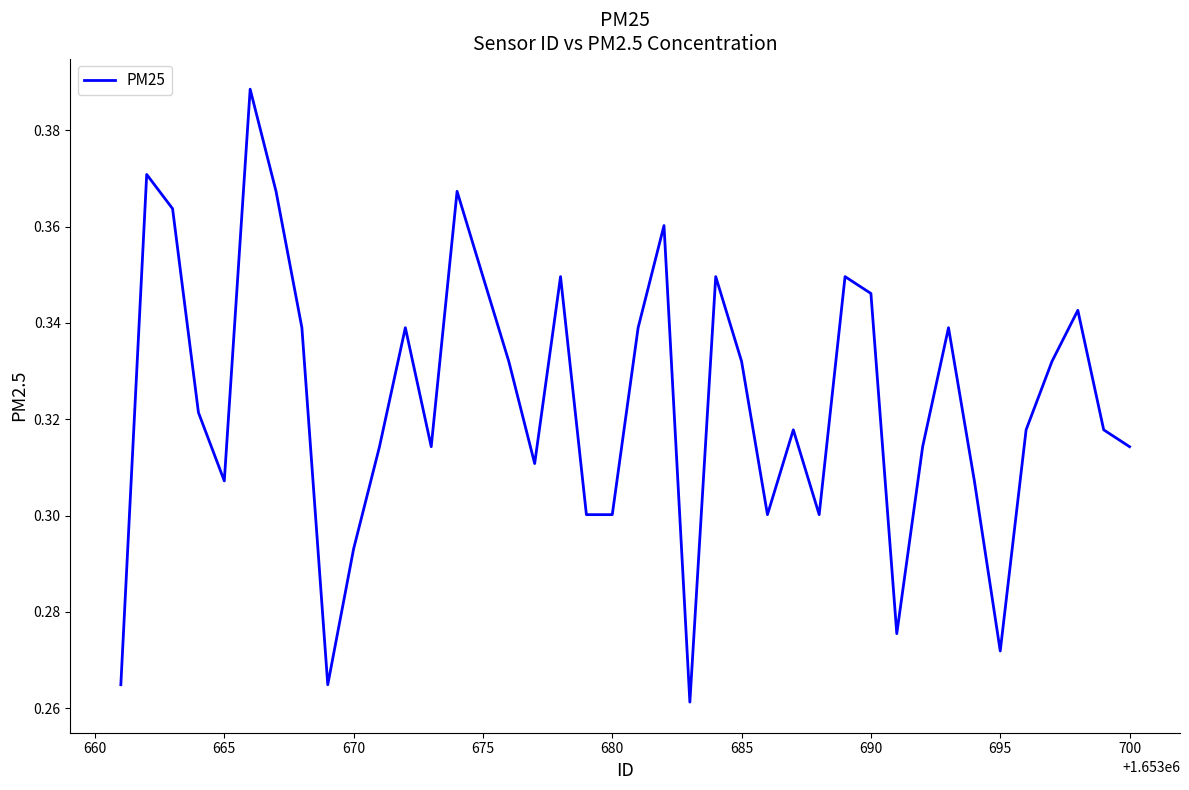

How many lines are shown in the chart?

1